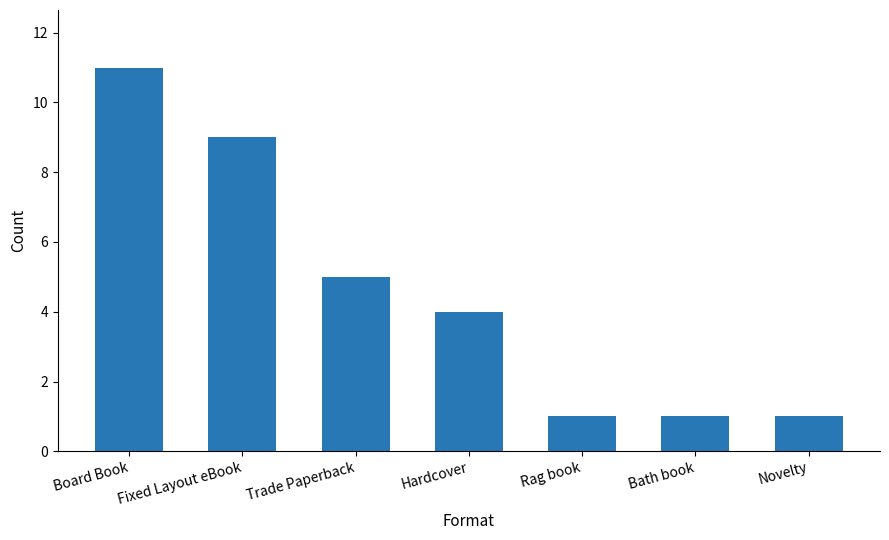

Where is the data nearest to the value 6?

Trade Paperback